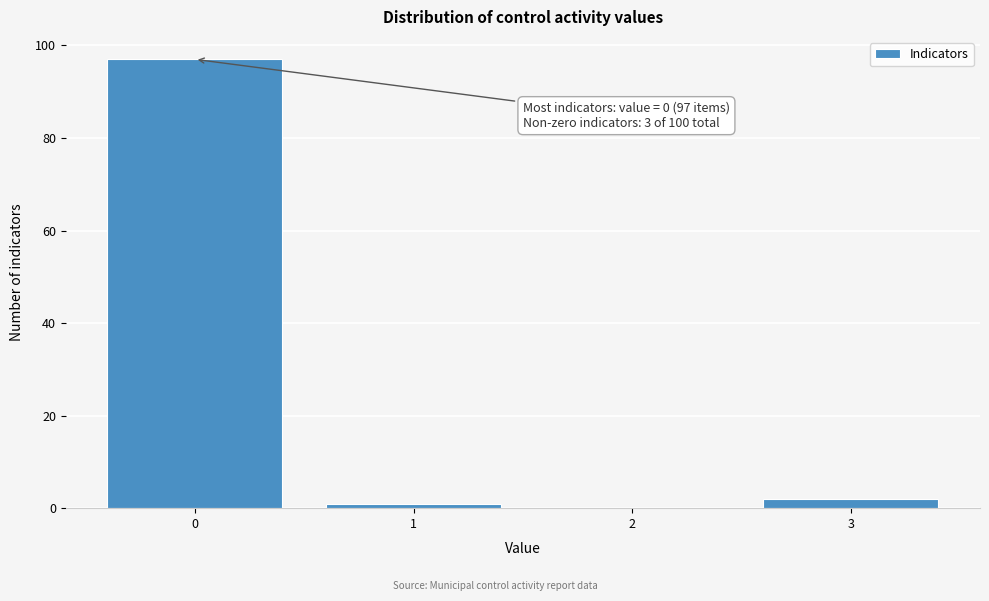

Reading right to left, what are all the values shown in this chart?

3=2	2=0	1=1	0=97